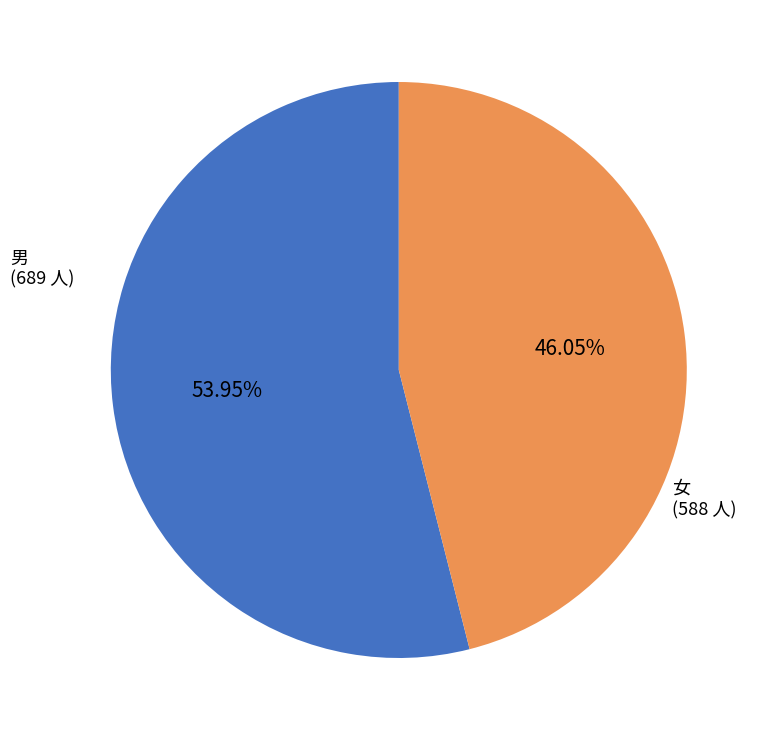

Does any single category account for the majority?

Yes